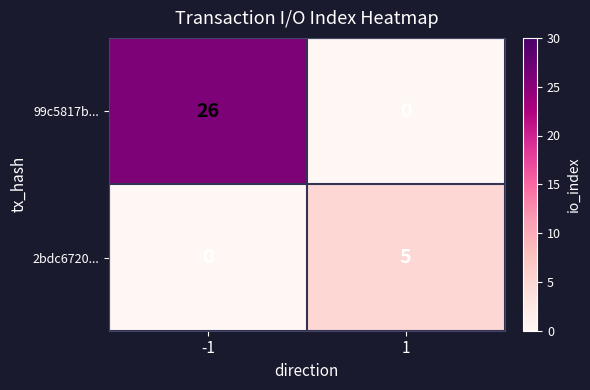

How many distinct data groups are displayed?

2